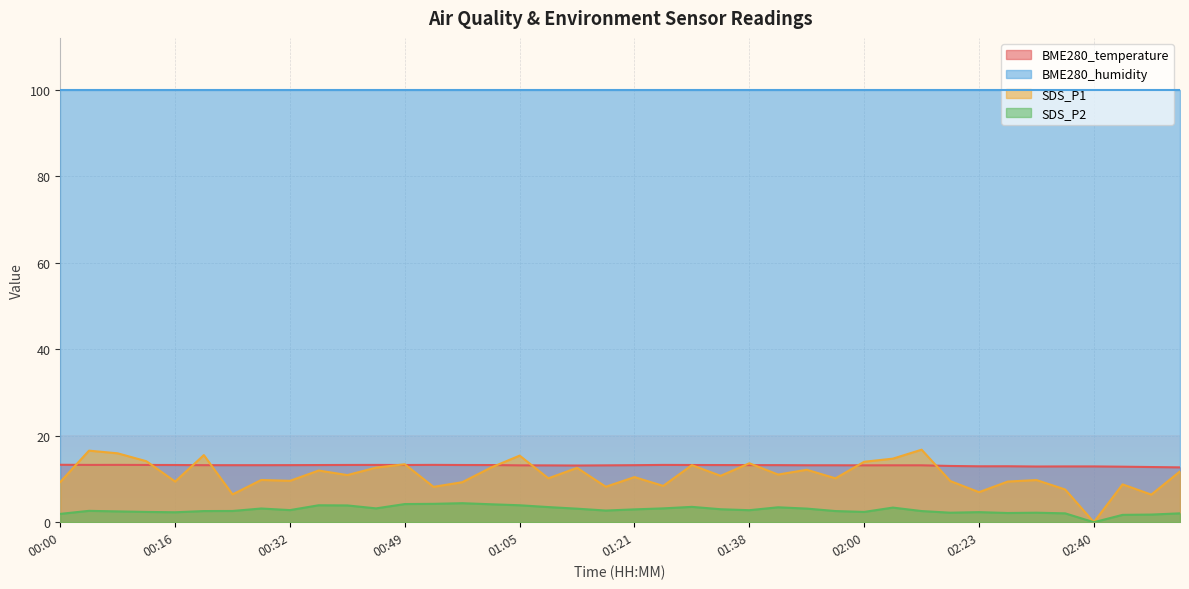

True or false: SDS_P1 and SDS_P2 intersect in this chart.

False